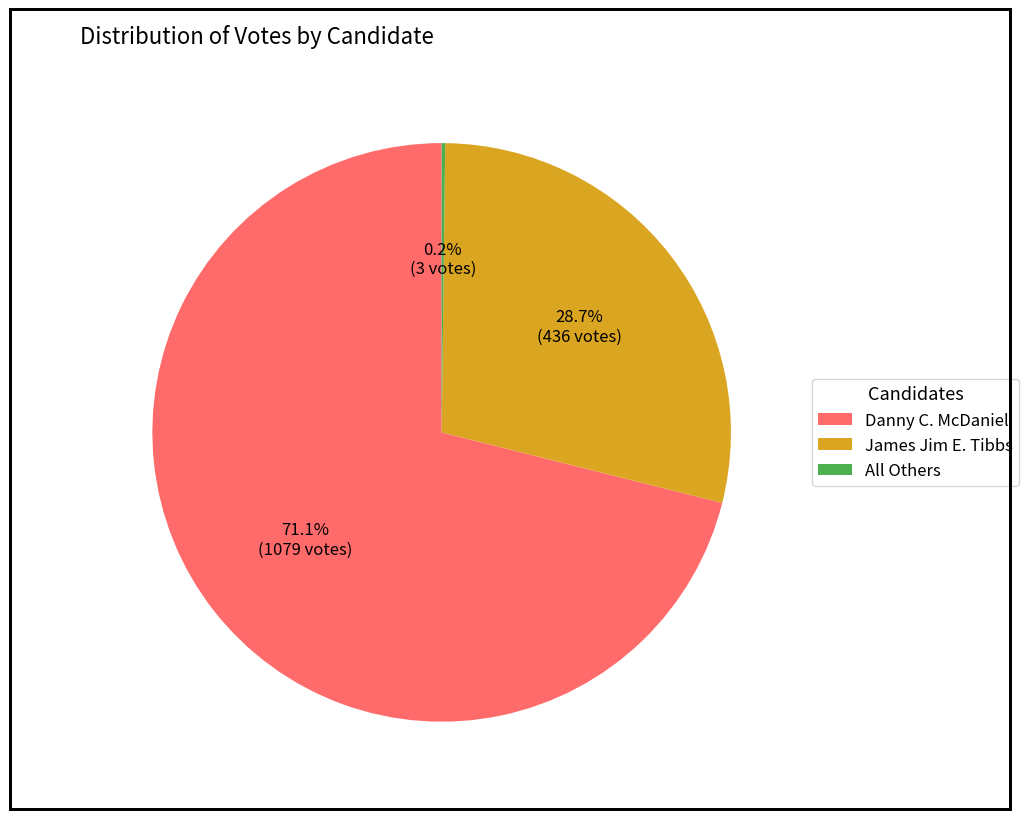

Which has a higher value, Danny C. McDaniel or James Jim E. Tibbs?

Danny C. McDaniel